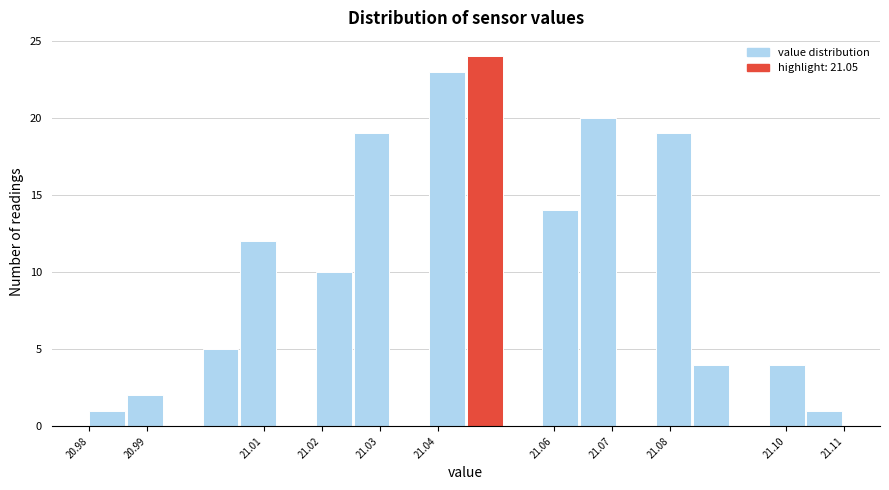

Which range on the x-axis has the tallest bar?

21.045 to 21.052